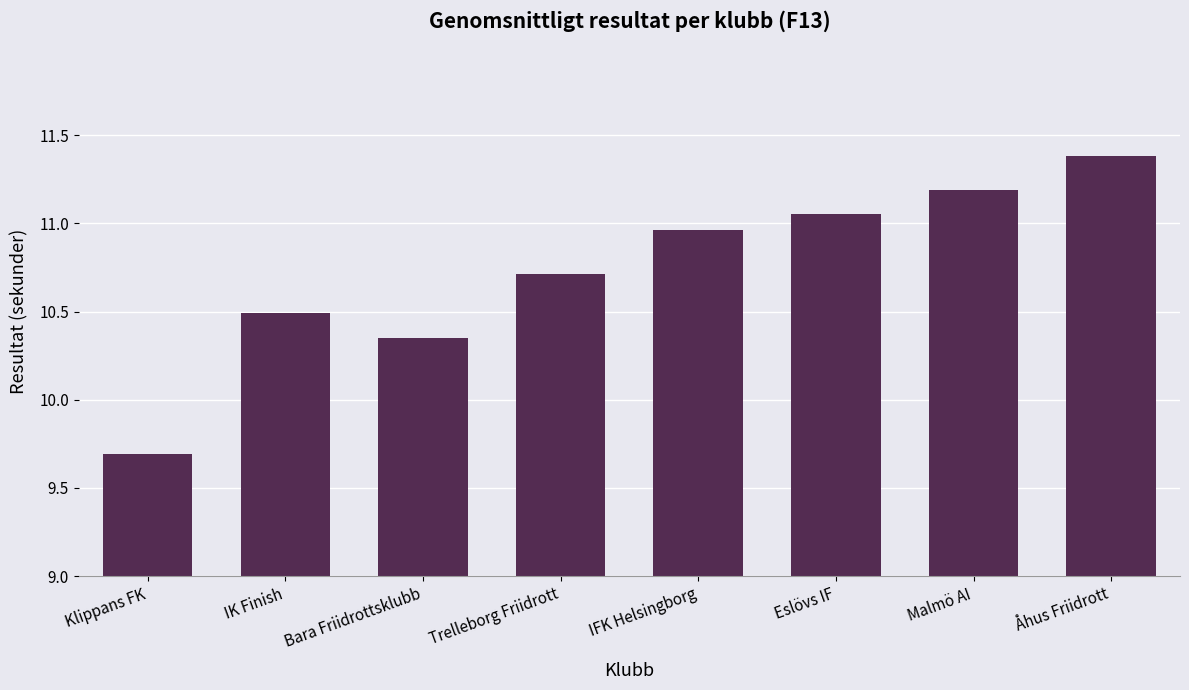

What is the ratio of the value at Eslövs IF to the value at Trelleborg Friidrott?

1.0